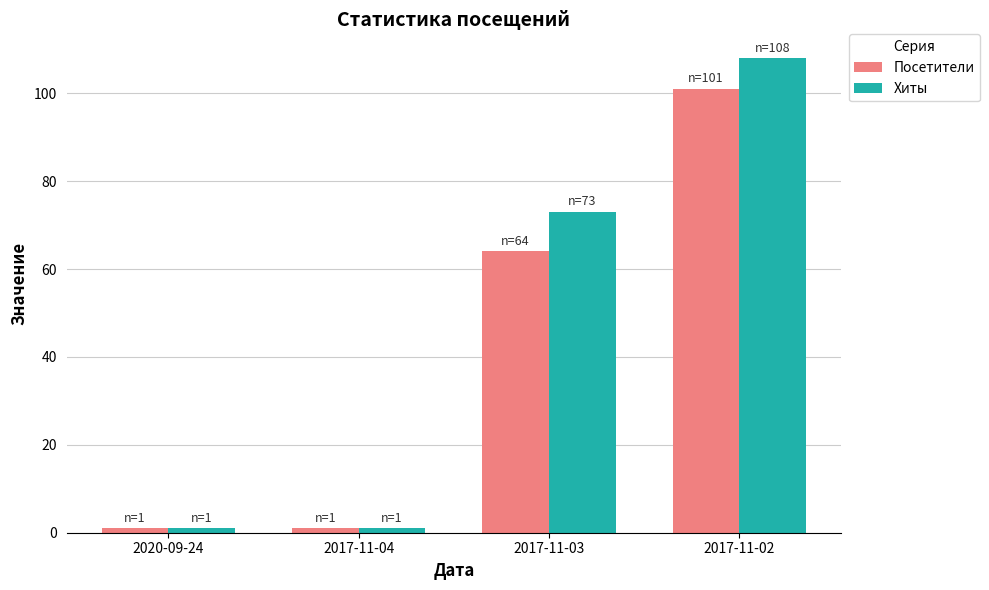

What is the label of the 4th bar from the right?

2020-09-24